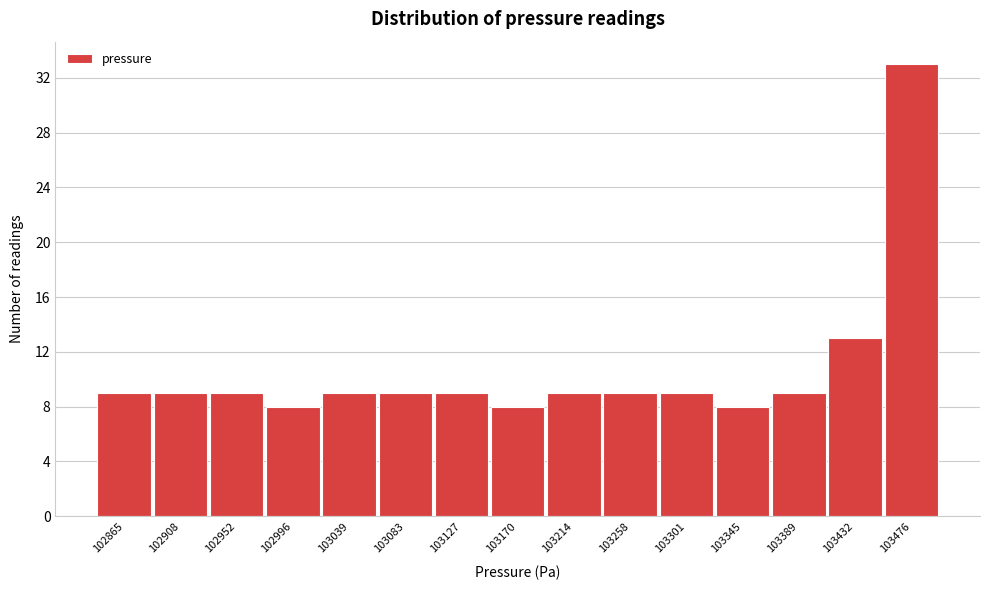

Reading left to right, list all the values displayed in this chart.

9	9	9	8	9	9	9	8	9	9	9	8	9	13	33